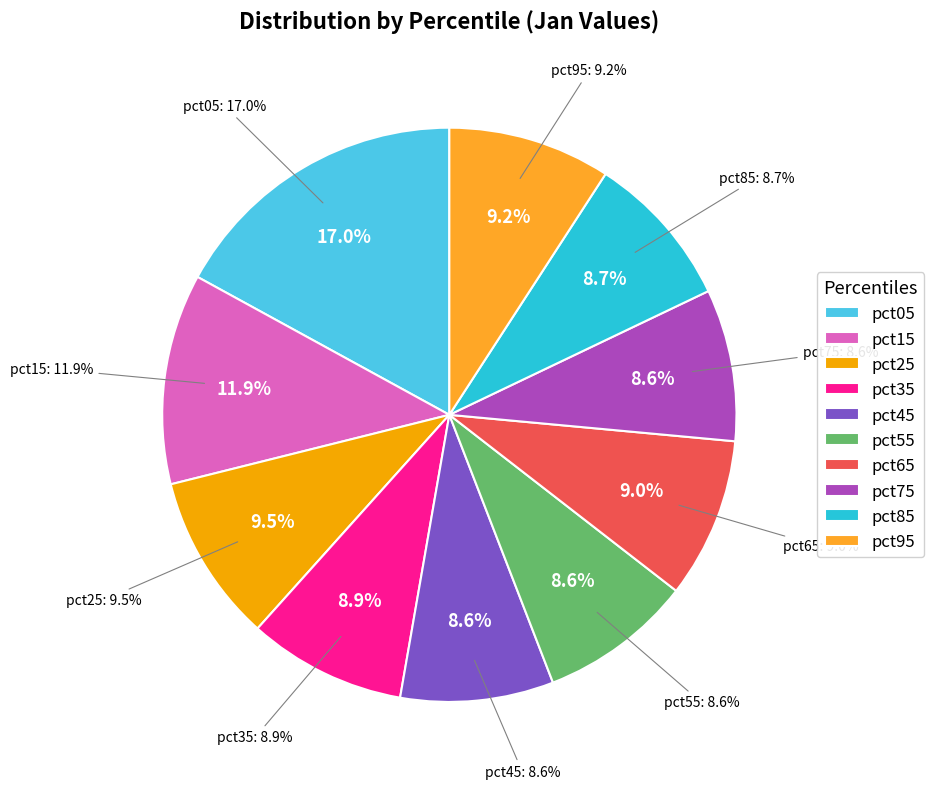

What is the smallest slice in the pie chart?

pct75